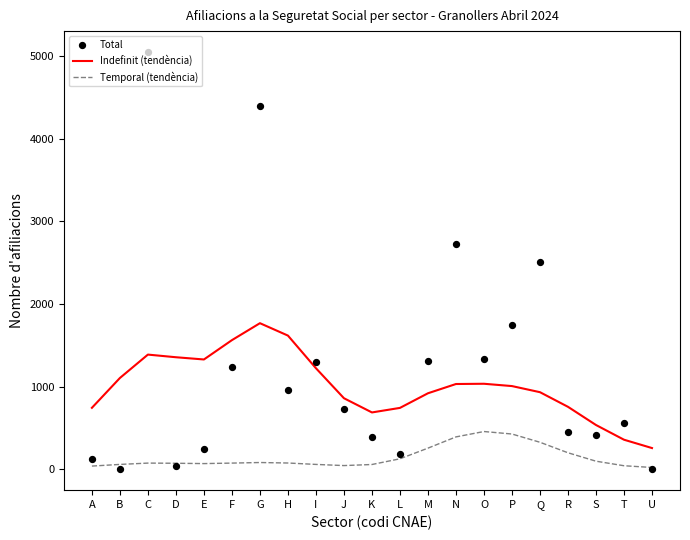

Which series has the largest Y range (max minus min)?

Total